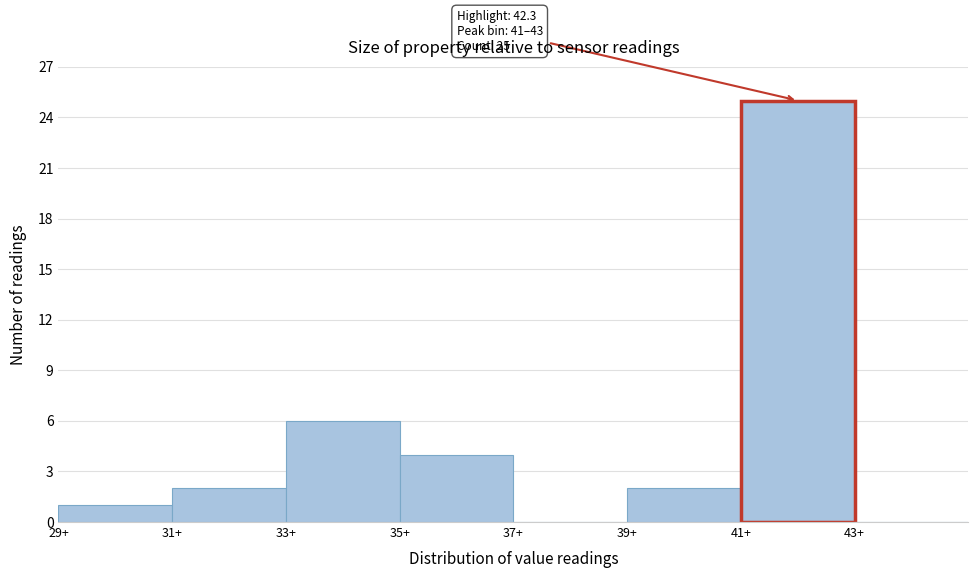

Over which range of the x-axis is the bar tallest?

41 to 43